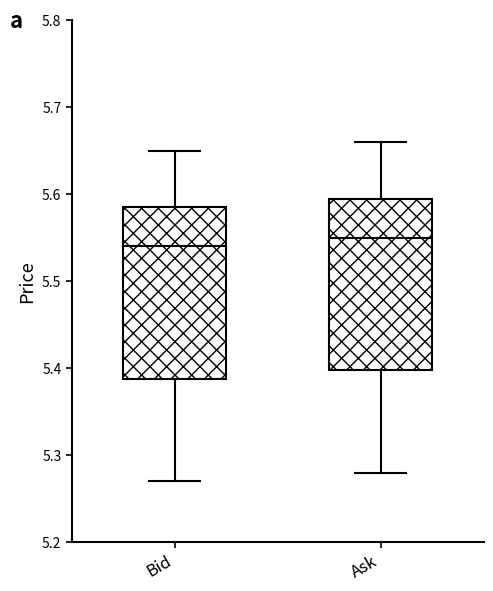

Where does the median line of the box for Bid sit on the y-axis? The values are not printed on the chart, so give them approximately, as read against the axis.

5.54